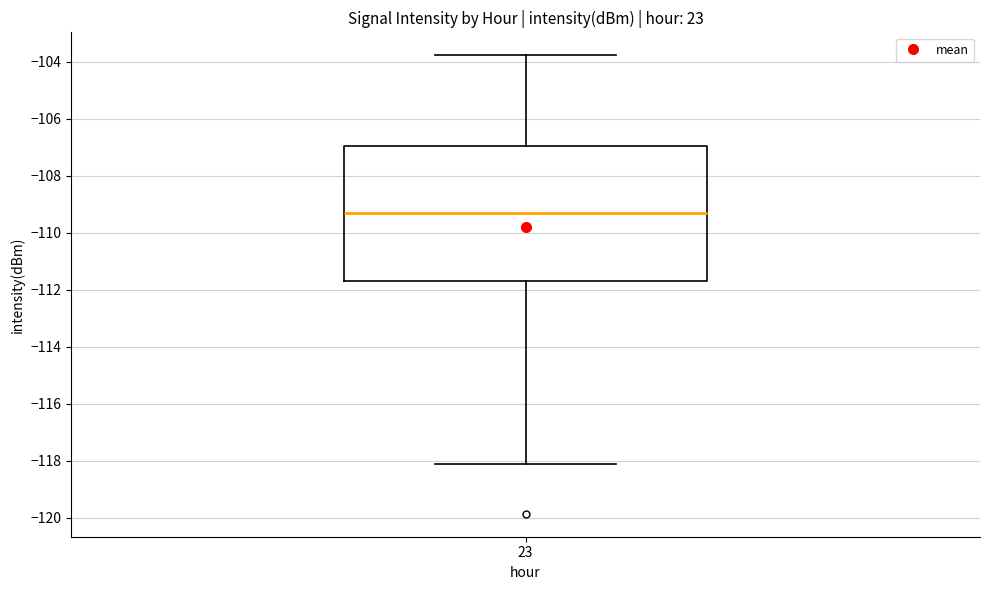

Transcribe this box plot: give where the median line is, the range the box spans, and where the two whiskers end, as read against the y-axis. The values are not printed on the chart, so give them approximately, as read against the axis.

median -109.2, box -111.6 to -107.0, whiskers -118.2 to -103.8